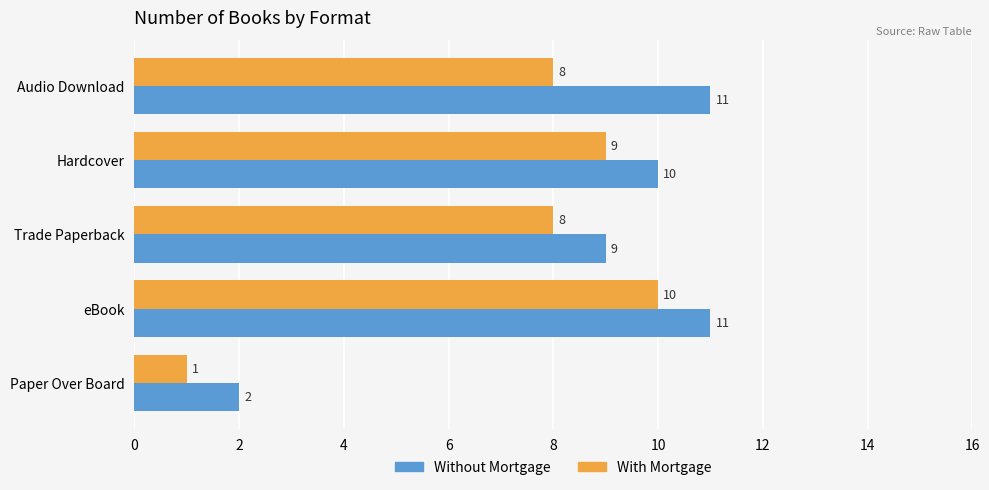

Rank the series by their average value, from highest to lowest.

Without Mortgage, With Mortgage